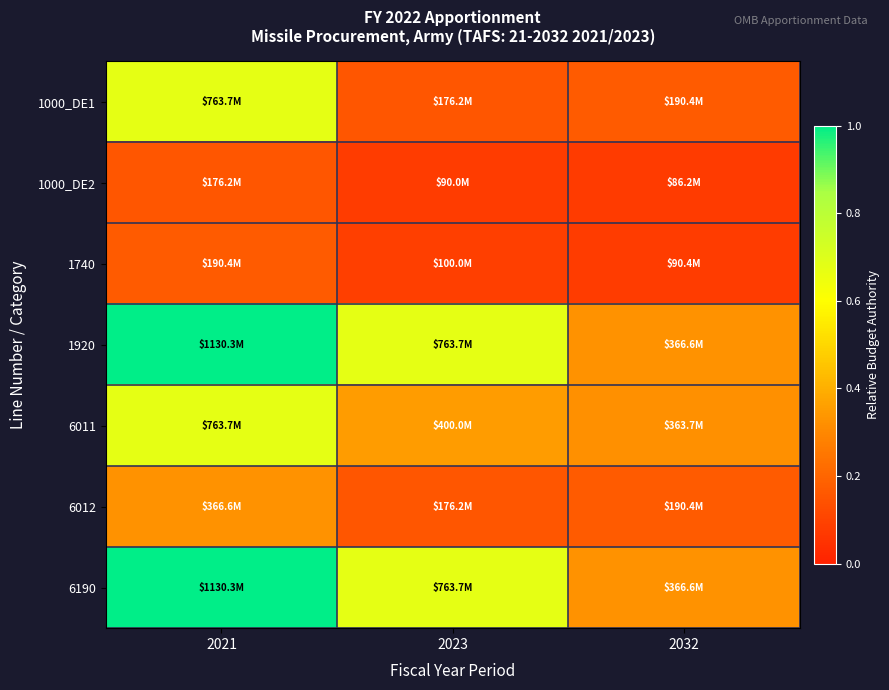

What is the difference between the highest and lowest values at 2021?

0.8